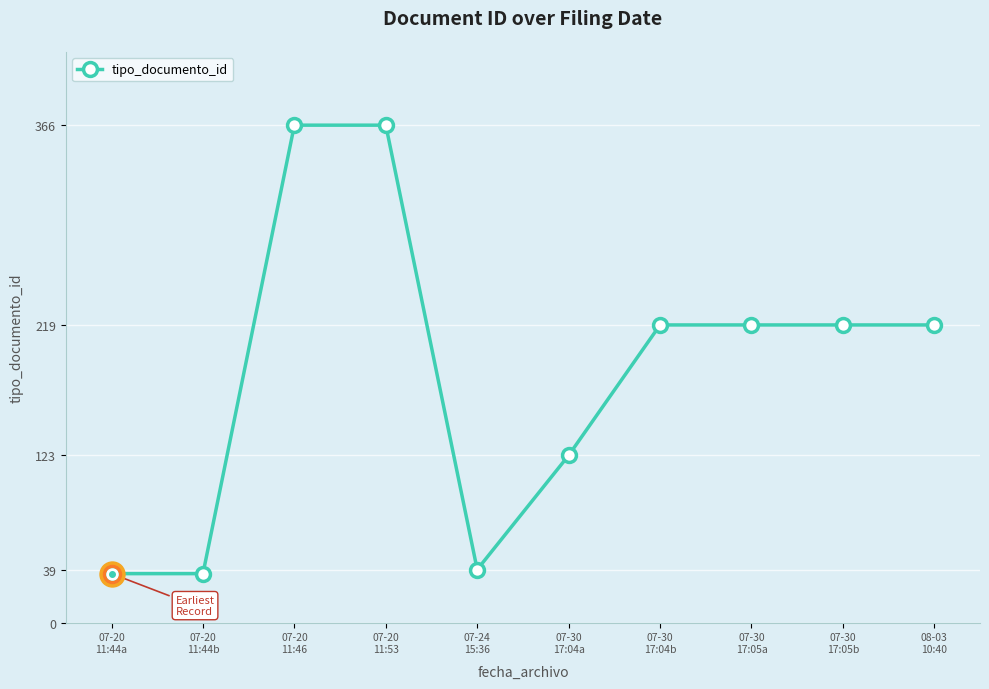

What is the smallest value displayed?

36